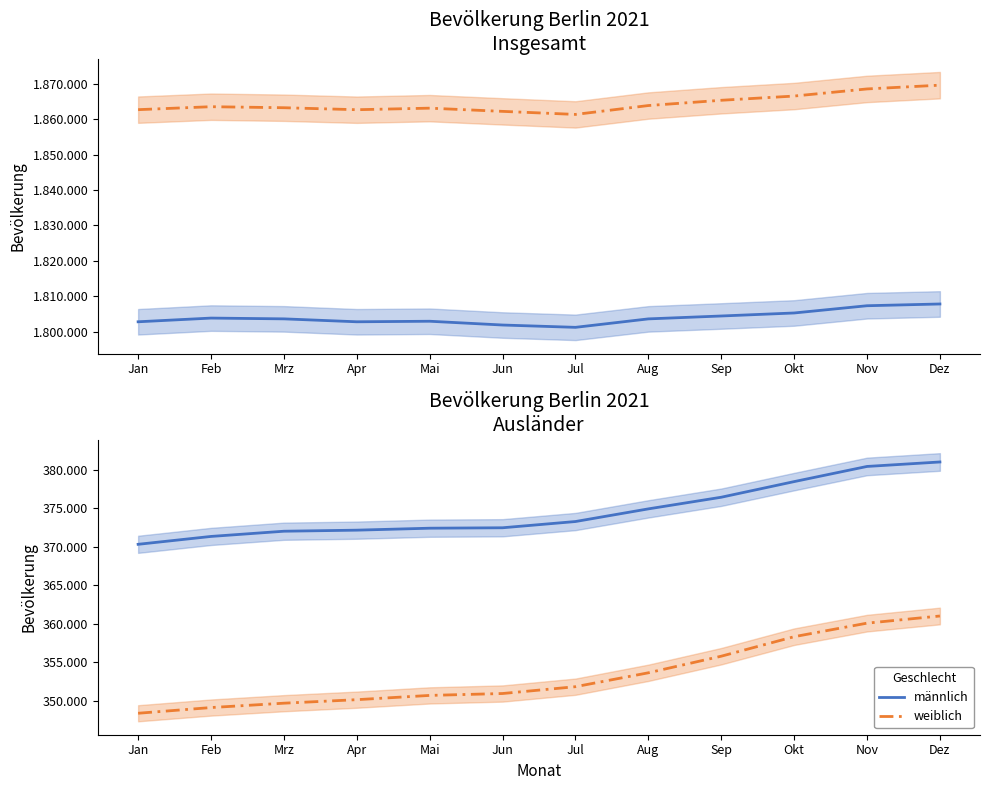

What is the label of the 3rd point from the right?

Okt